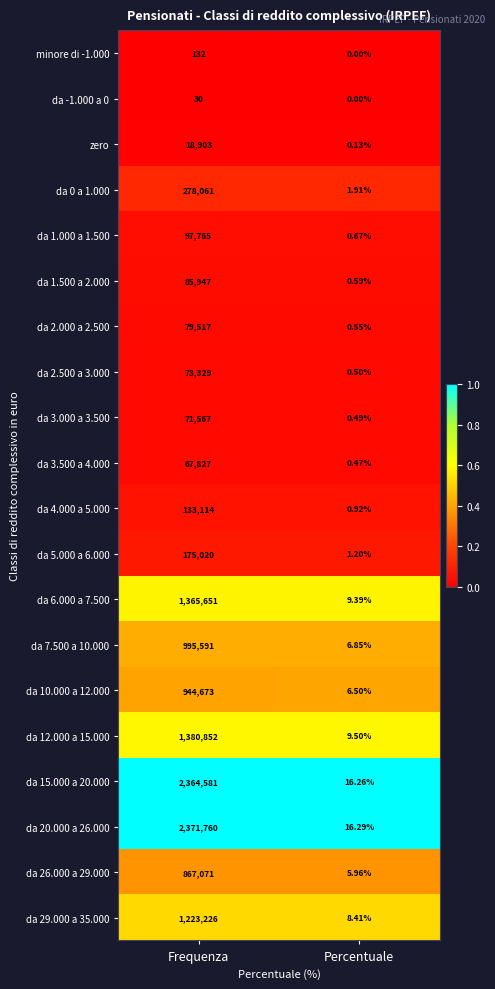

At which label does da 3.500 a 4.000 reach its peak?

Frequenza